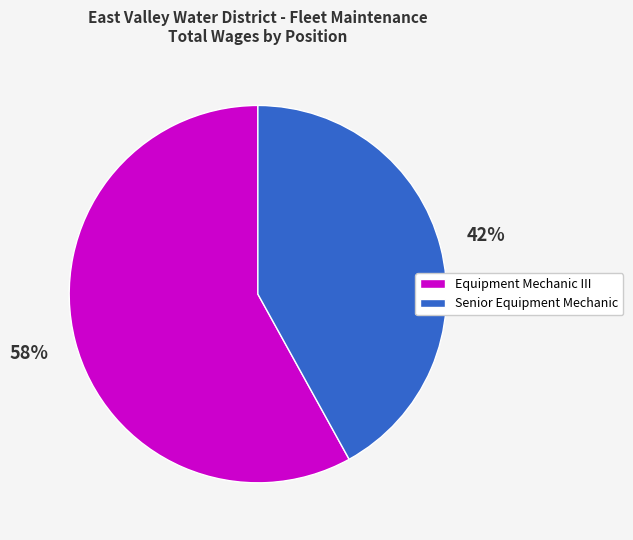

Which has a higher value, Senior Equipment Mechanic or Equipment Mechanic III?

Equipment Mechanic III